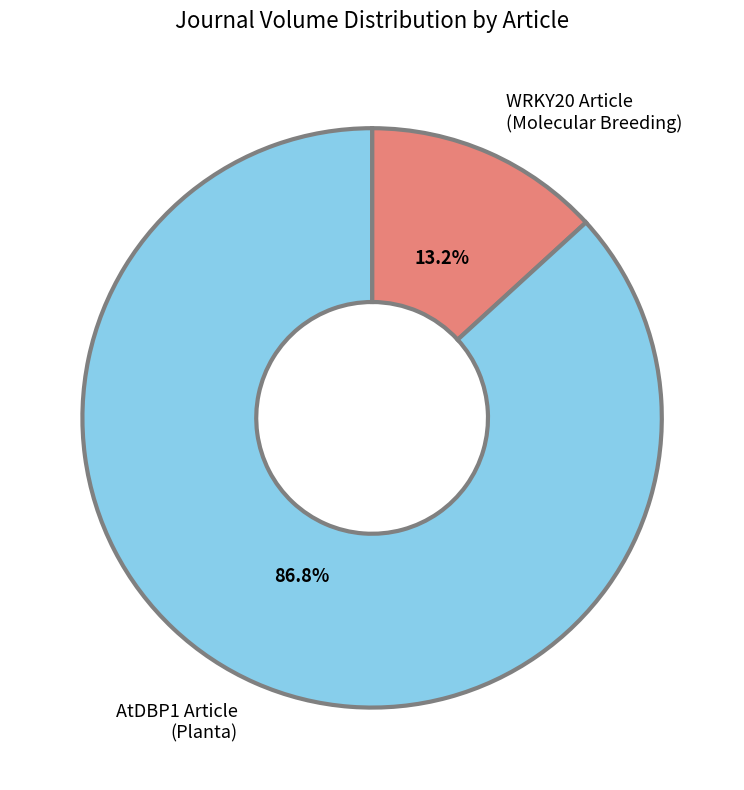

Between AtDBP1 Article (Planta) and WRKY20 Article (Molecular Breeding), which is larger?

AtDBP1 Article (Planta)